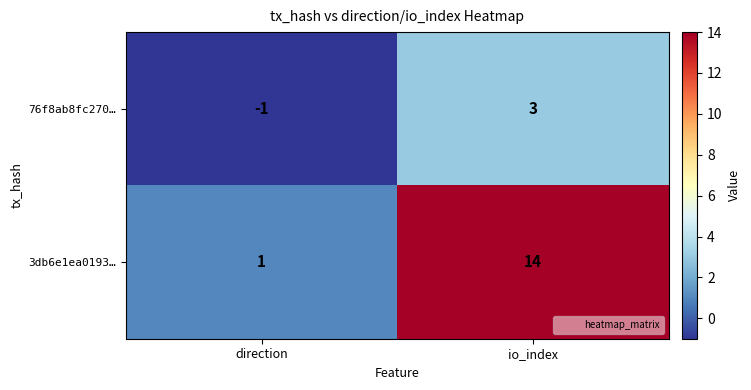

The 3db6e1ea0193… series shows 9 at io_index. True or false?

False